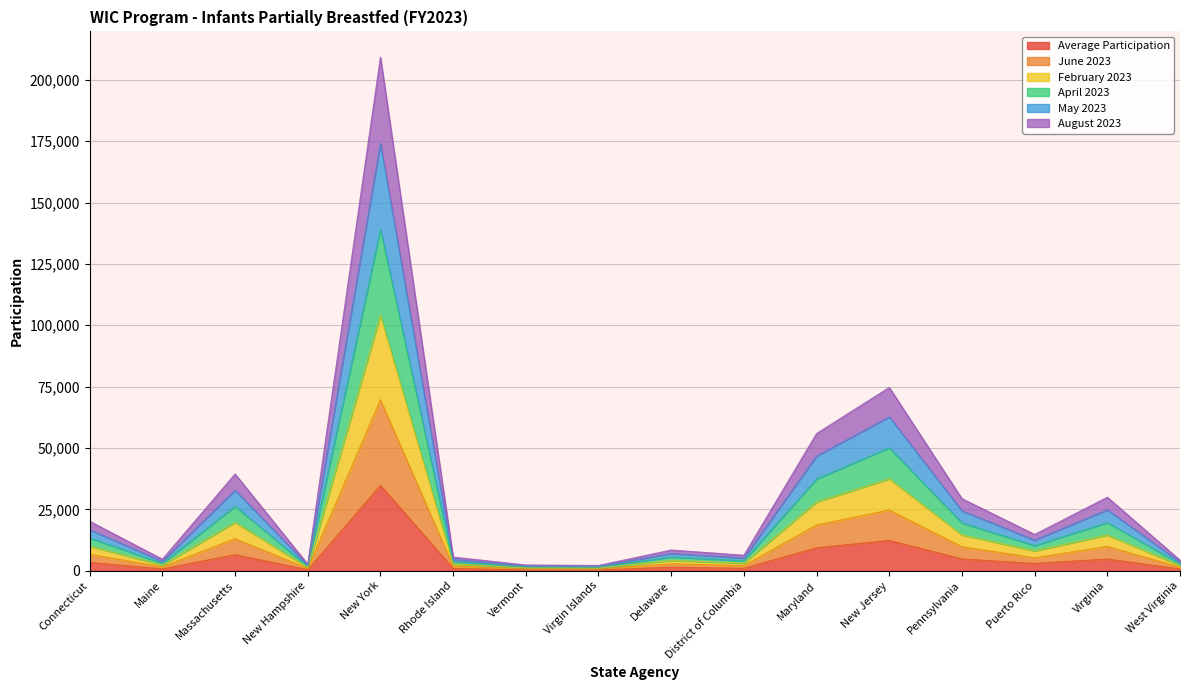

Rank the series by their maximum value, from lowest to highest.

Average Participation, August 2023, February 2023, May 2023, April 2023, June 2023